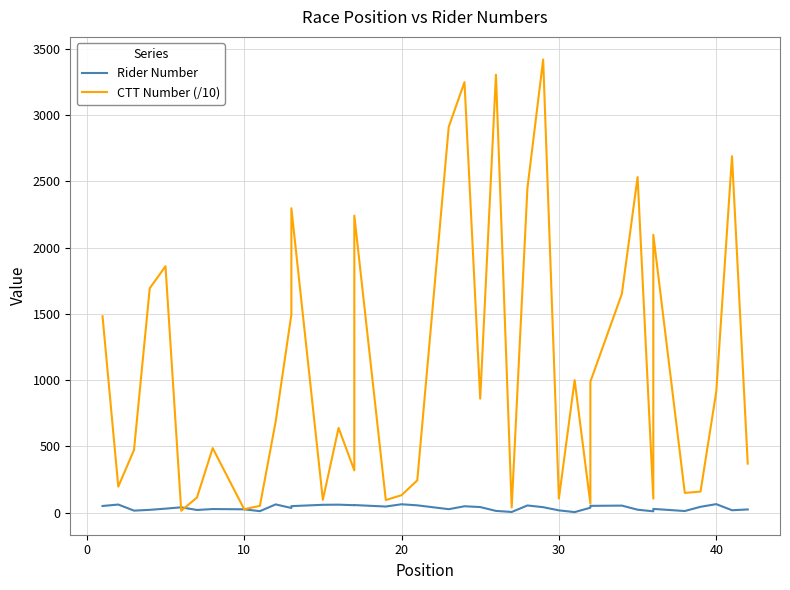

Which series has the largest range (max minus min)?

CTT Number (/10)